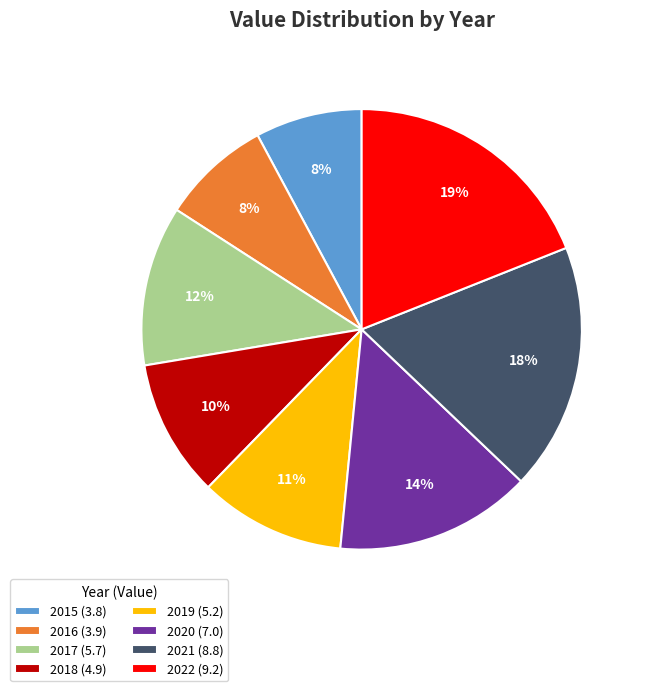

To the nearest percent, what is the difference between the largest and smallest slice percentages?

11%